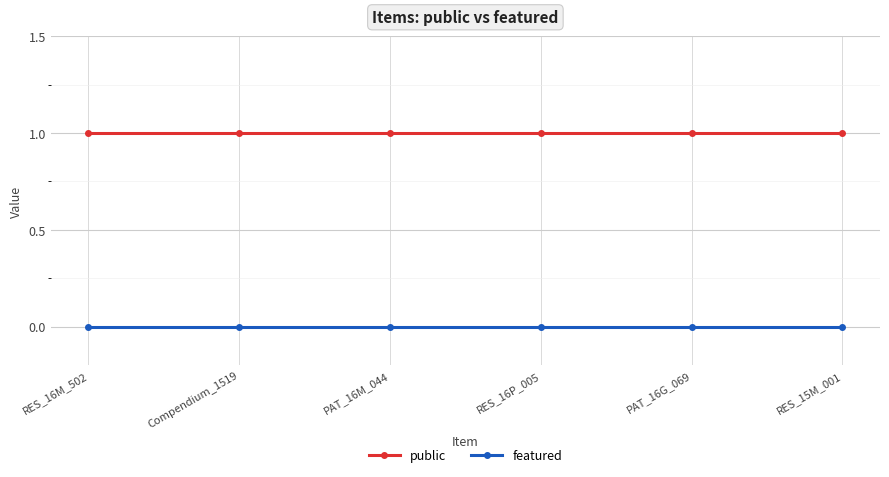

Reading left to right, what are all the values shown in this chart?

public: RES_16M_502=1	Compendium_1519=1	PAT_16M_044=1	RES_16P_005=1	PAT_16G_069=1	RES_15M_001=1
featured: RES_16M_502=0	Compendium_1519=0	PAT_16M_044=0	RES_16P_005=0	PAT_16G_069=0	RES_15M_001=0